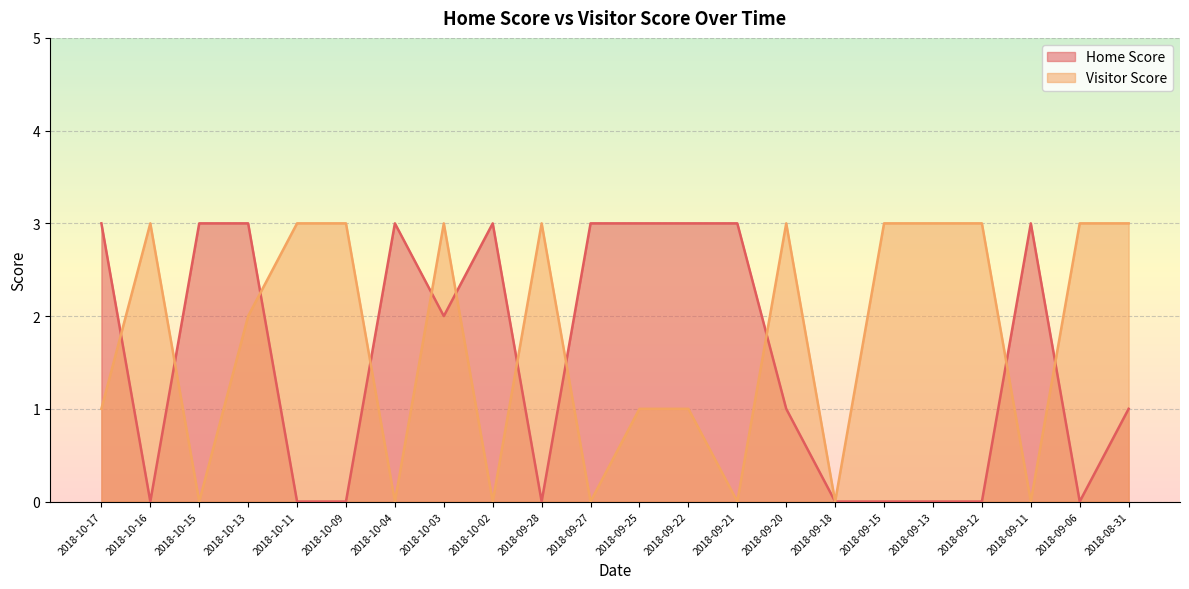

List the labels in order of Visitor Score value, largest first.

2018-10-16, 2018-10-11, 2018-10-09, 2018-10-03, 2018-09-28, 2018-09-20, 2018-09-15, 2018-09-13, 2018-09-12, 2018-09-06, 2018-08-31, 2018-10-13, 2018-10-17, 2018-09-25, 2018-09-22, 2018-10-15, 2018-10-04, 2018-10-02, 2018-09-27, 2018-09-21, 2018-09-18, 2018-09-11